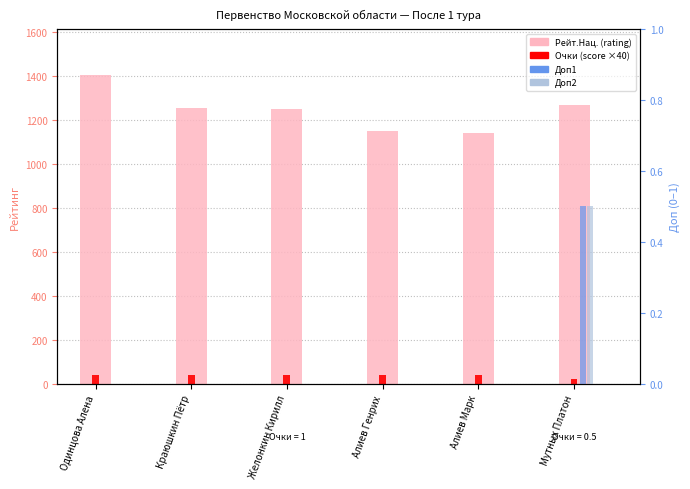

How many Доп1 values are between 0 and 1?

6